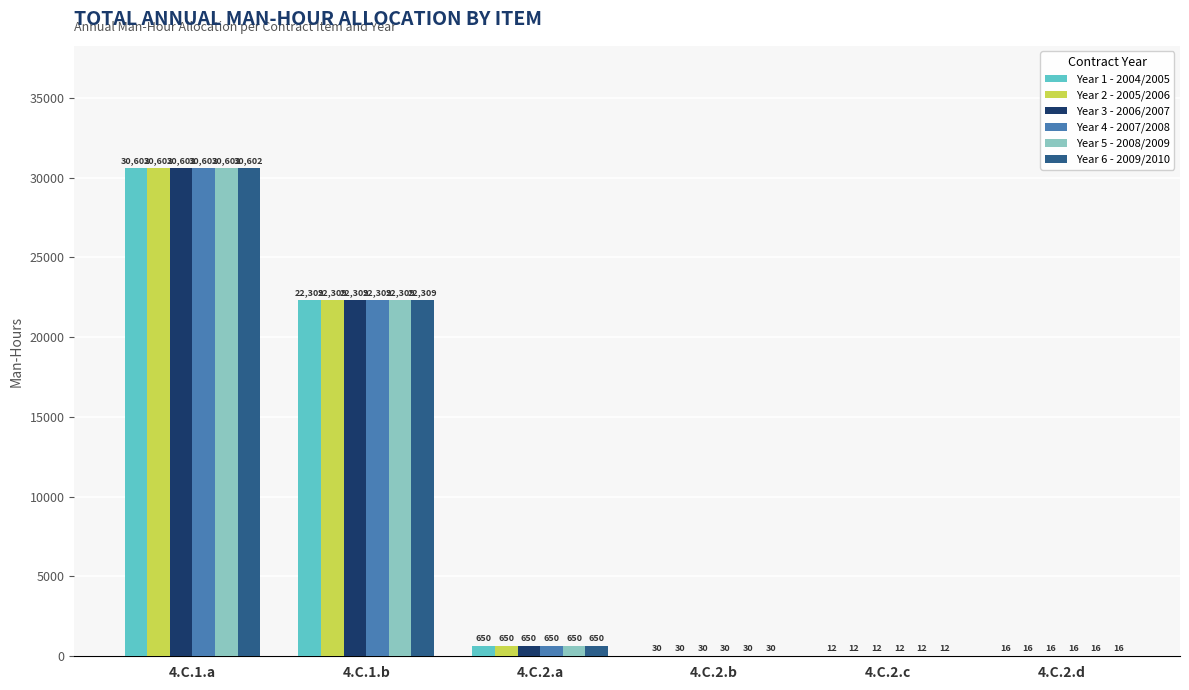

Count the number of data series in this chart.

6